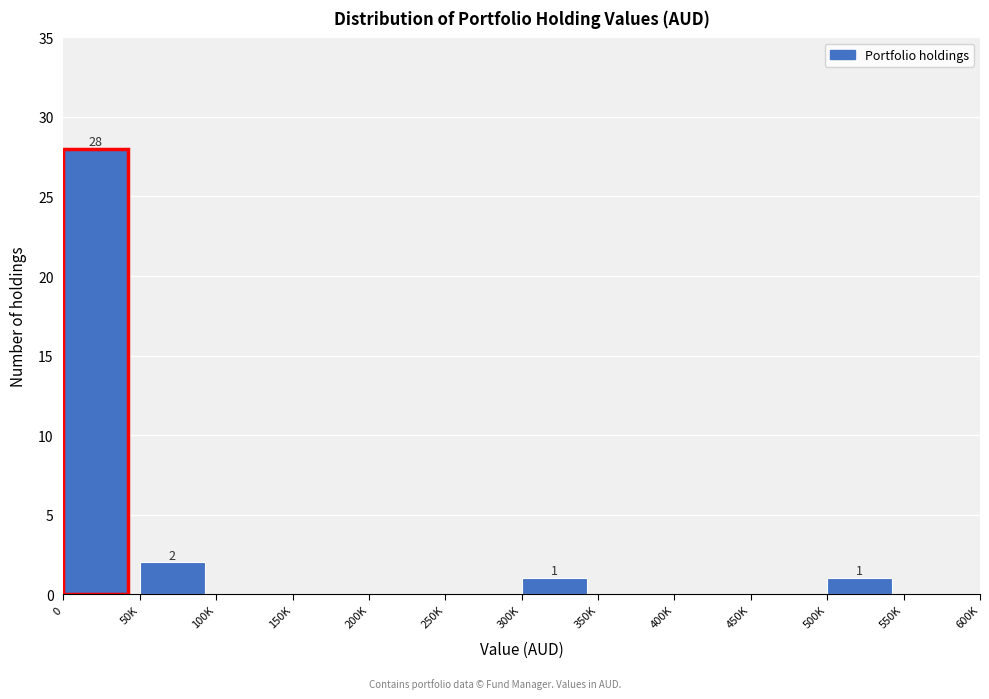

Reading left to right, extract all data points from this chart.

0=28	50K=2	100K=0	150K=0	200K=0	250K=0	300K=1	350K=0	400K=0	450K=0	500K=1	550K=0